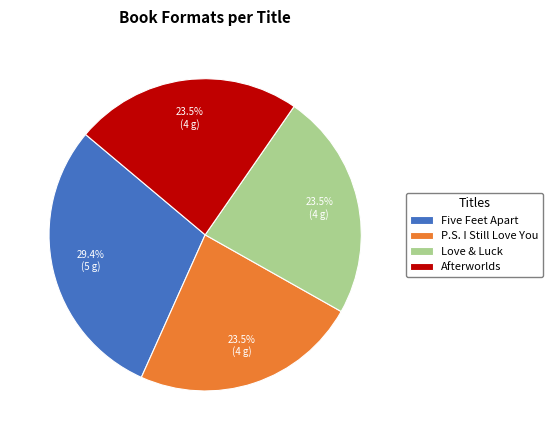

How much of the chart is everything except Love & Luck?

76.5%